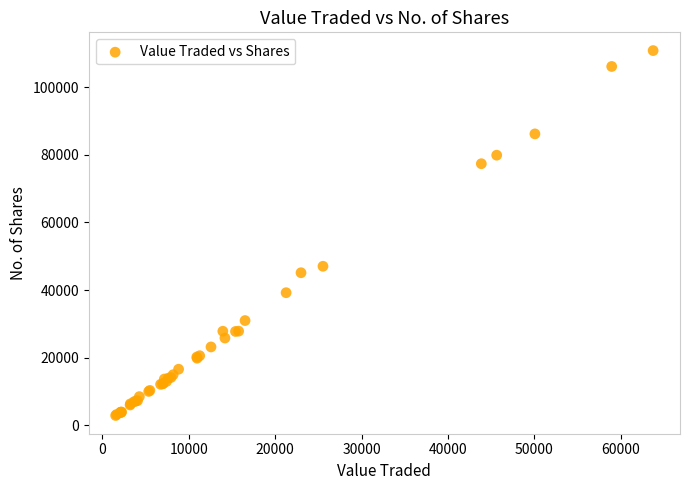

What Y value in the scatter plot is closest to 56878?

47049